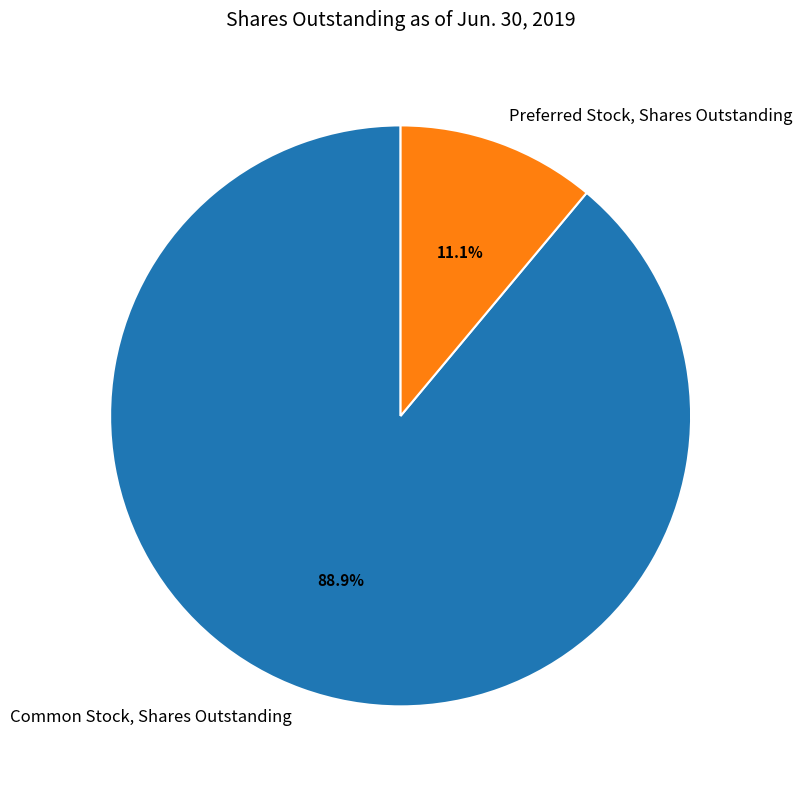

What percentage do Common Stock, Shares Outstanding and Preferred Stock, Shares Outstanding together represent?

100.0%